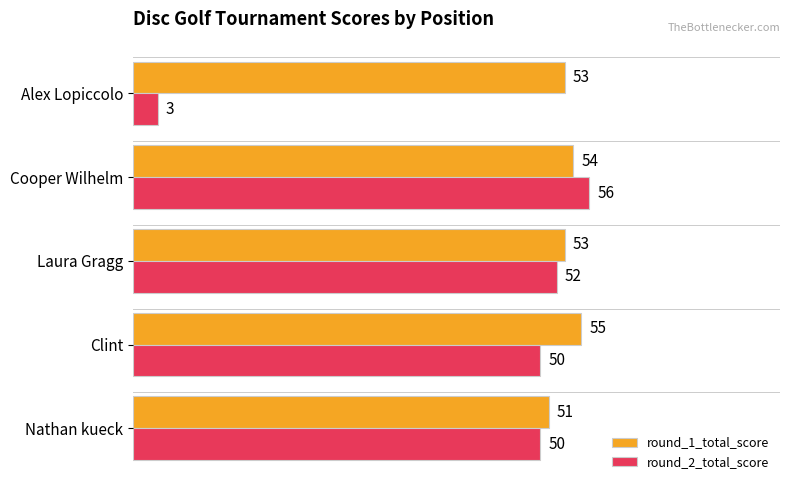

What is the approximate value of round_2_total_score at Cooper Wilhelm, to the nearest 5?

55